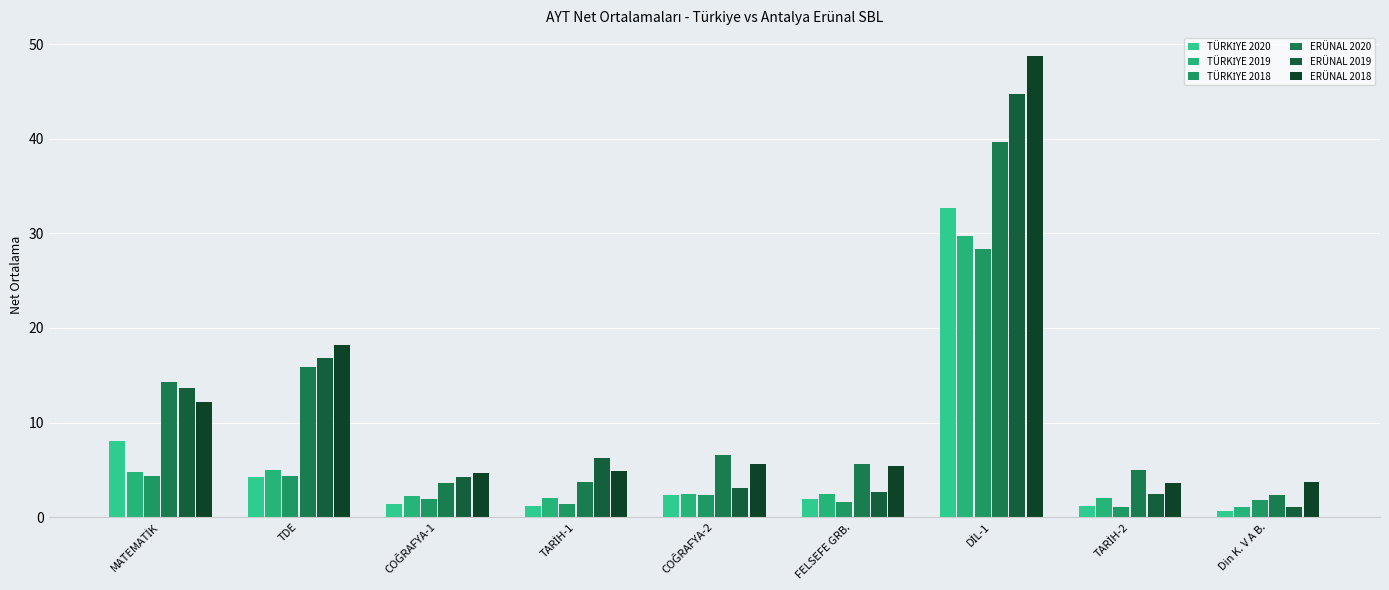

Is it true that ERÜNAL 2019 equals 44.8 at DİL-1?

True